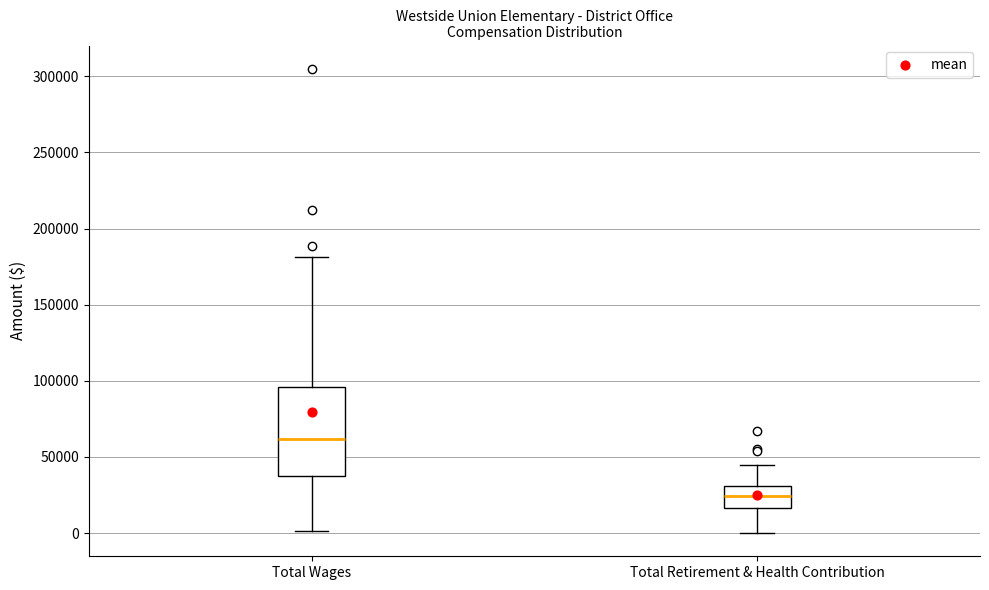

Comparing the boxes themselves (not the whiskers), which one is the tallest?

Total Wages